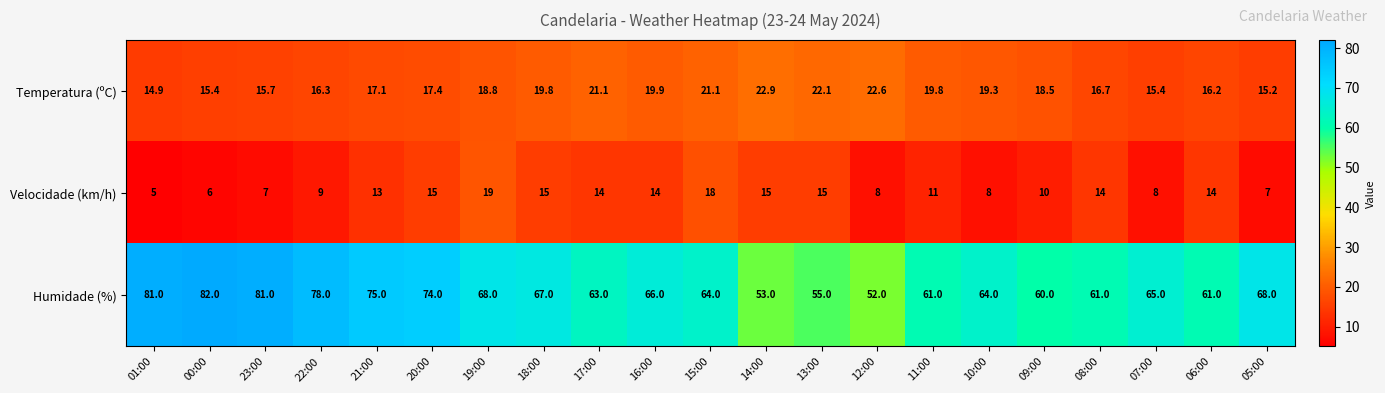

At 00:00, list the series in order from largest to smallest.

Humidade (%), Temperatura (ºC), Velocidade (km/h)